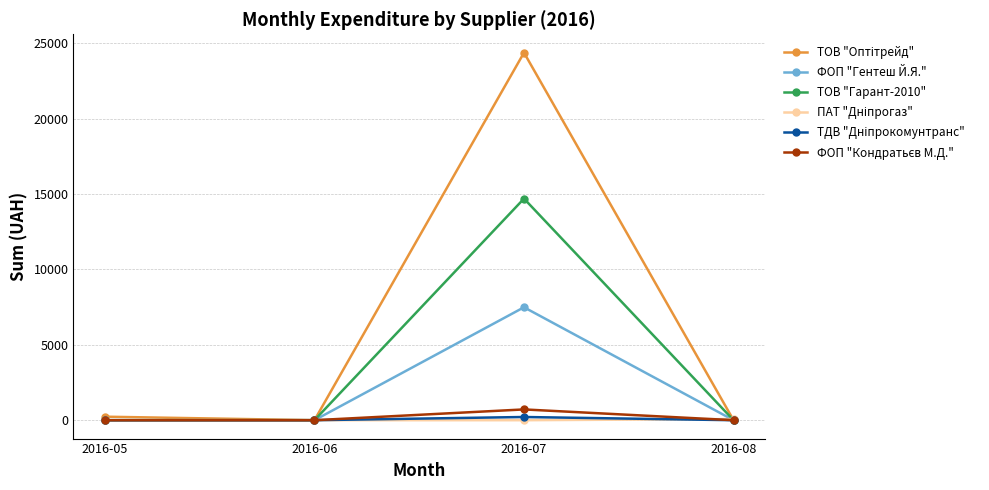

At which category is the sum across all series the highest?

2016-07